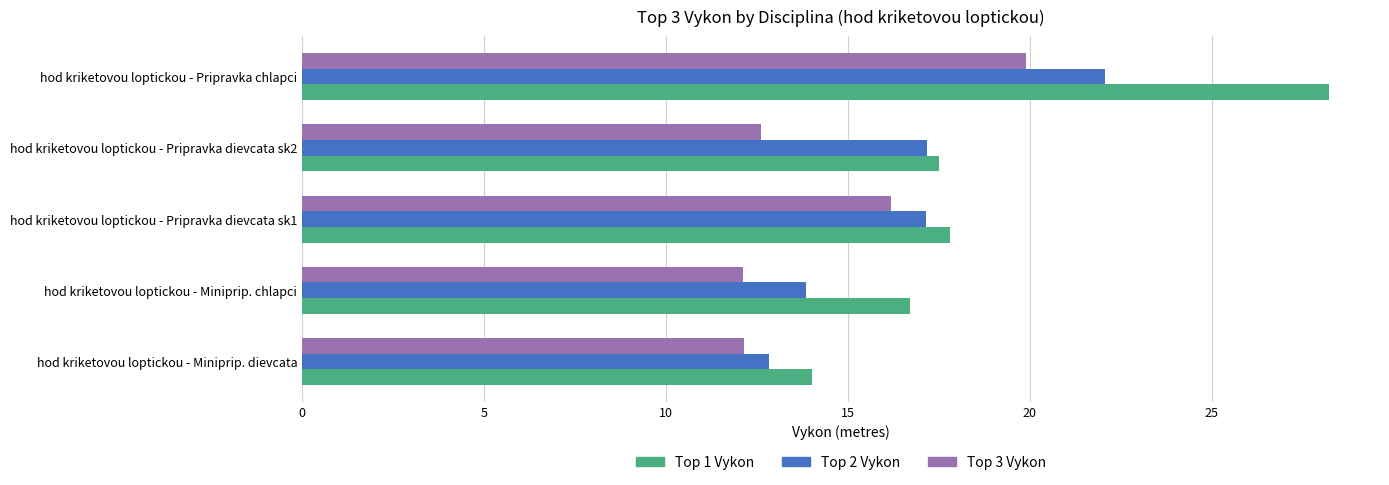

The Top 1 Vykon series shows 17.5 at hod kriketovou loptickou - Pripravka dievcata sk2. True or false?

True